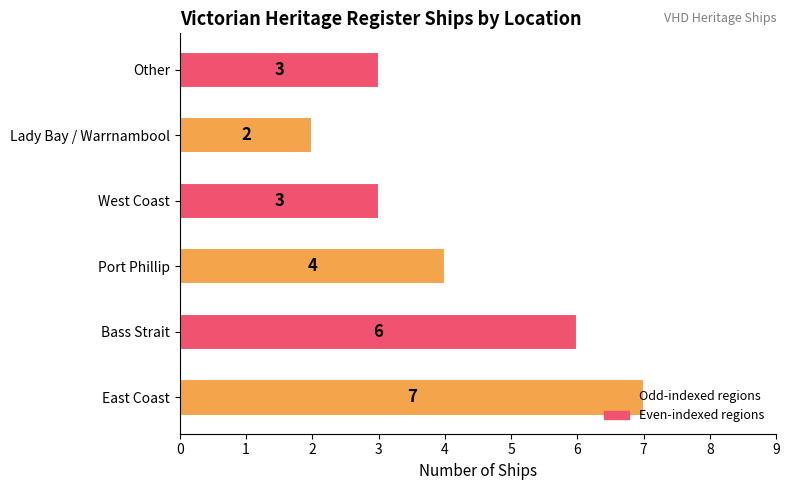

What is the minimum value shown in the chart?

2